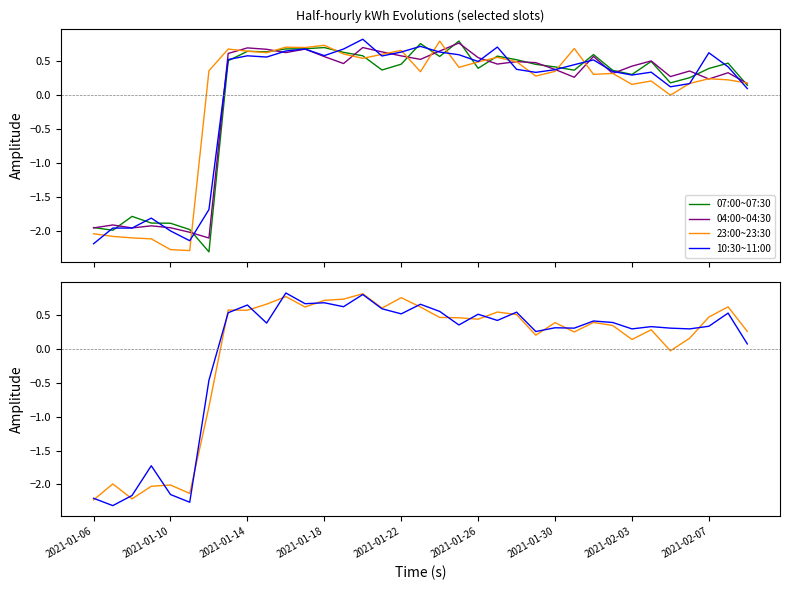

What is the minimum value for 07:00~07:30?

-2.3